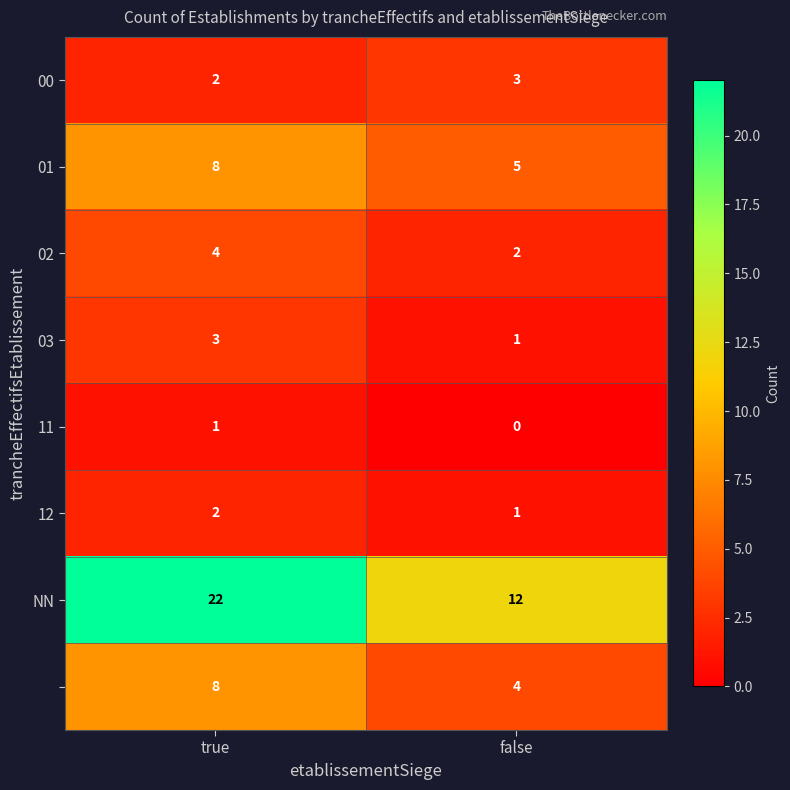

What is the difference between the highest and lowest values at false?

12